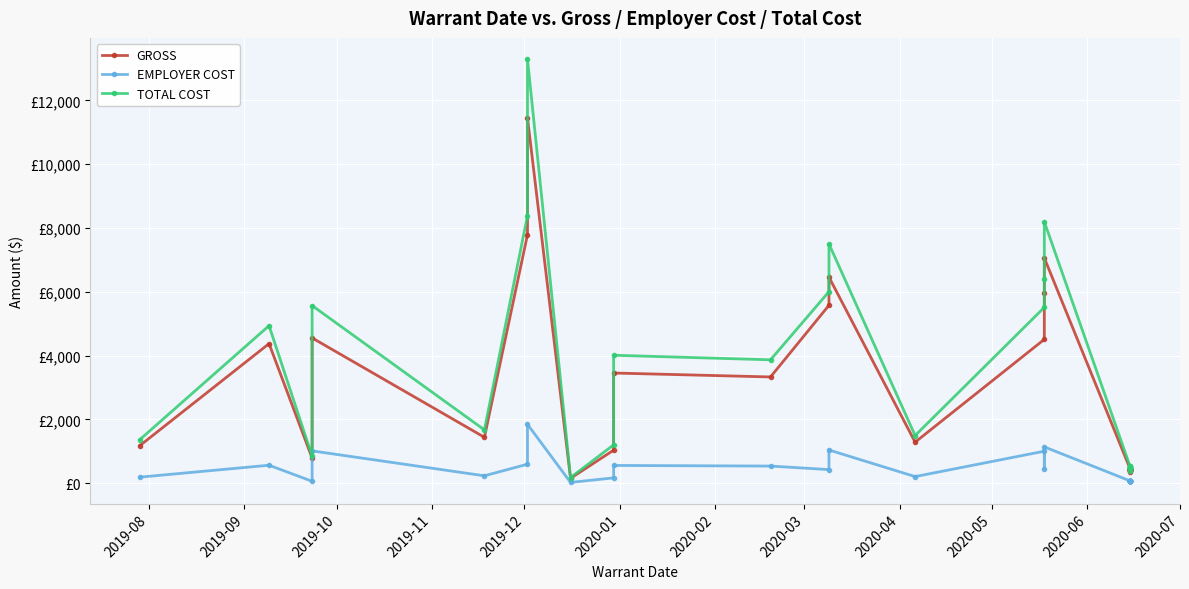

What is the spread (max minus min) of values at 2019-10?

787.7